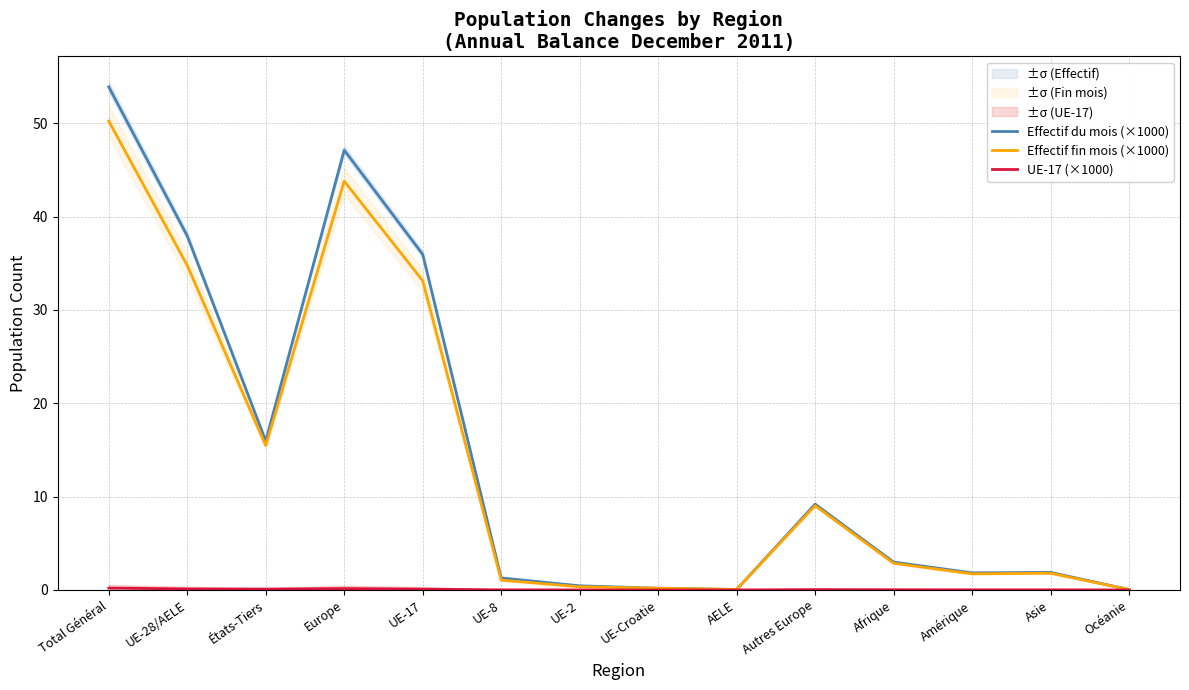

What is the maximum value shown in the chart?

53.9